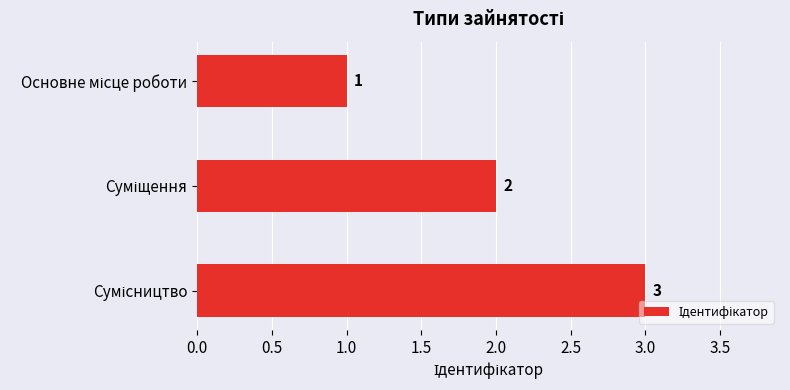

What is the maximum value shown in the chart?

3